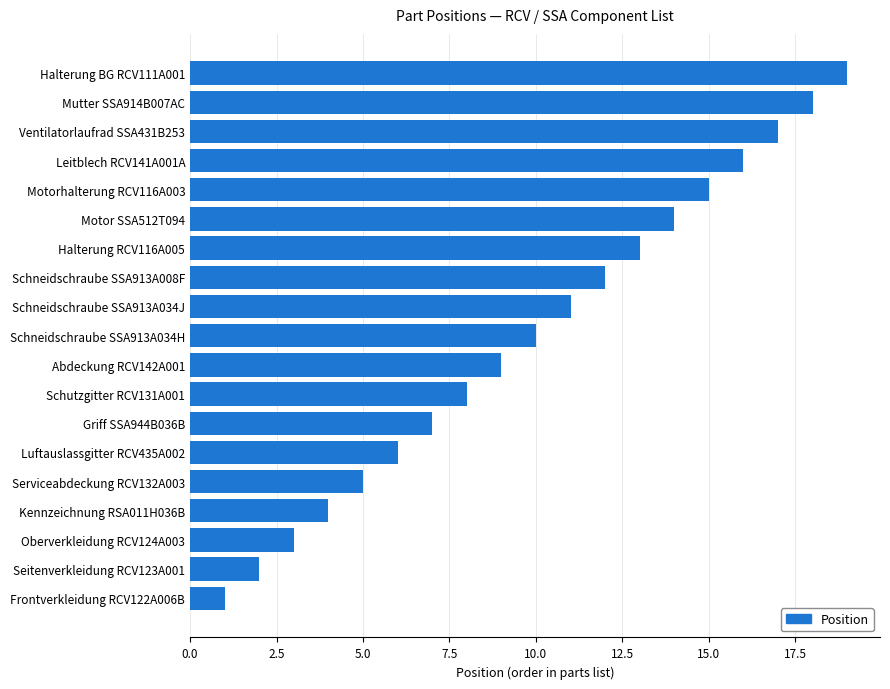

What is the difference between the maximum and minimum values?

18